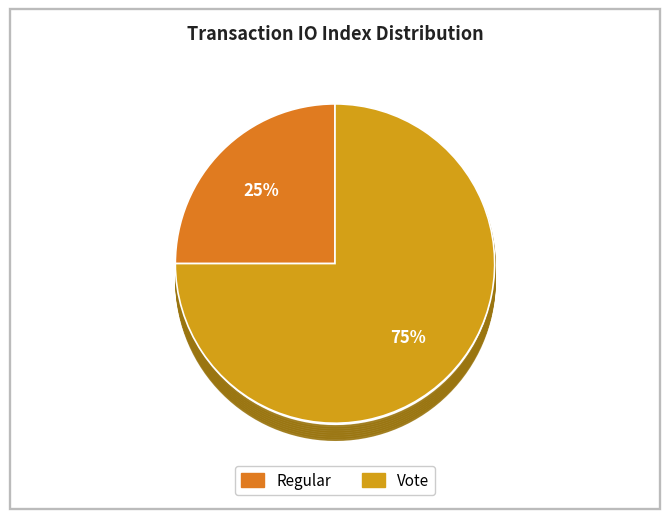

To the nearest percent, what is the combined percentage of Vote and Regular?

100%